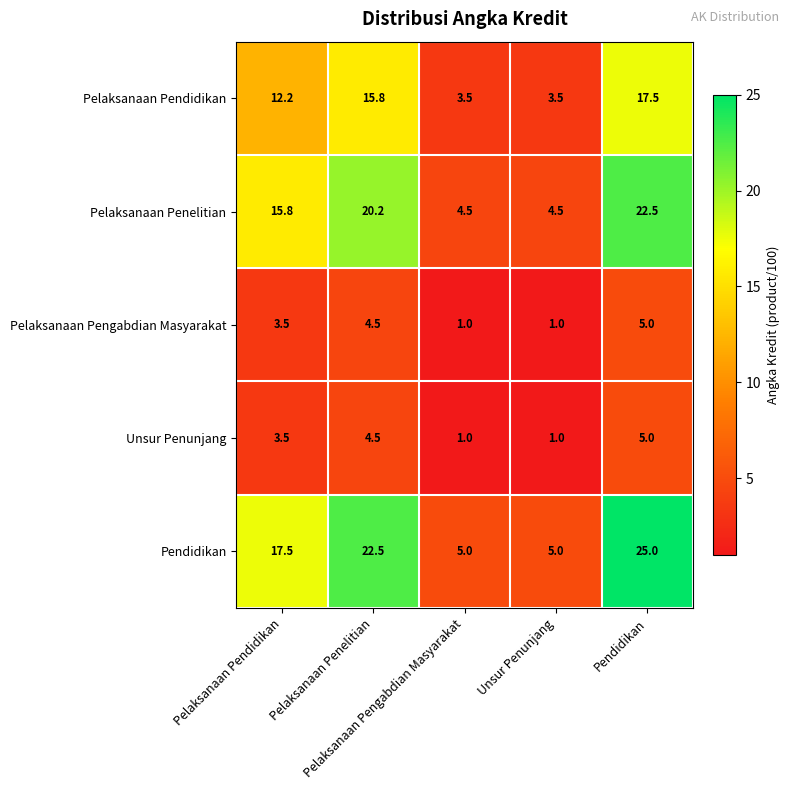

What is the minimum value shown in the chart?

1.0